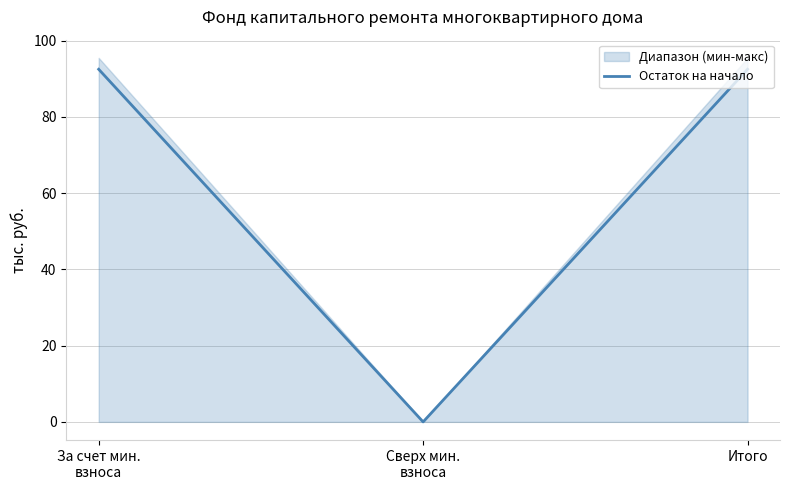

What is the maximum value shown in the chart?

92.5